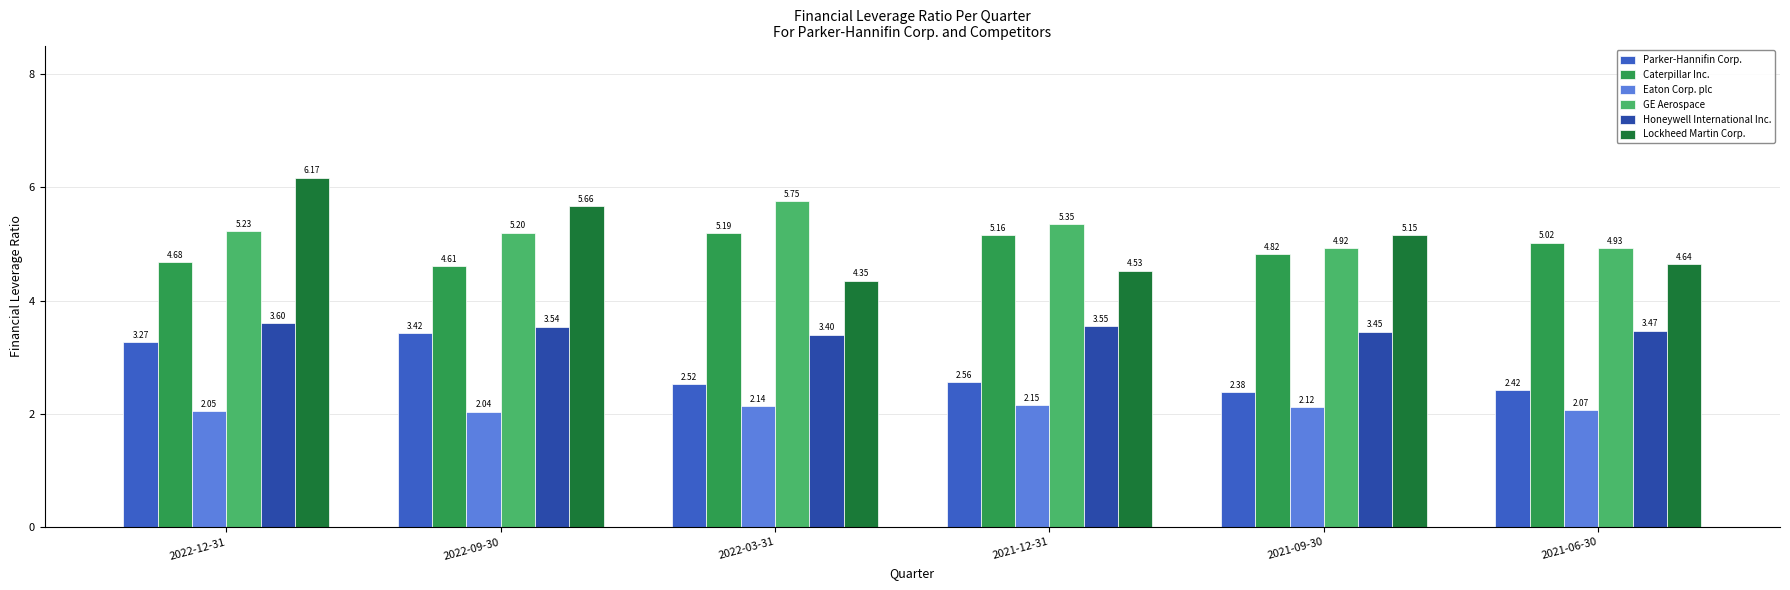

How many groups of bars are there?

6